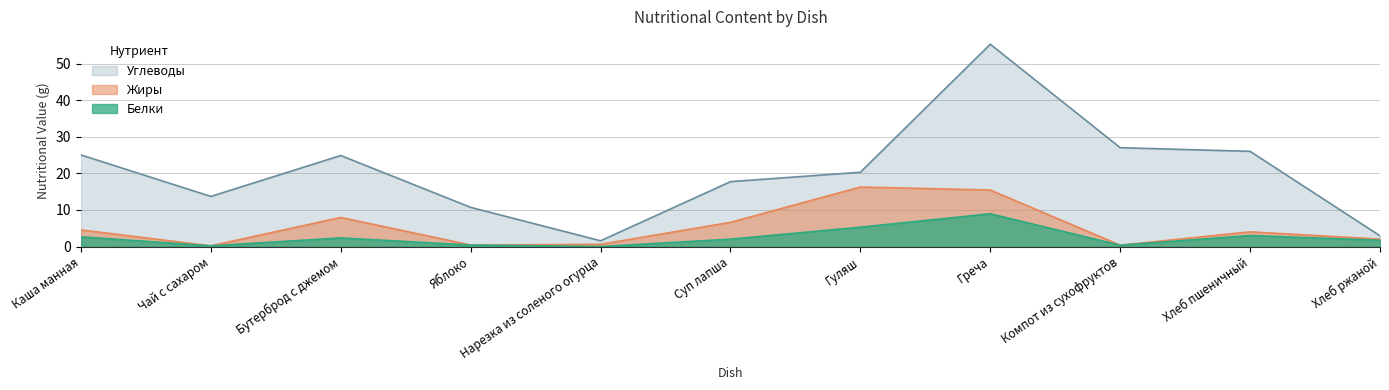

How many lines are shown in the chart?

3